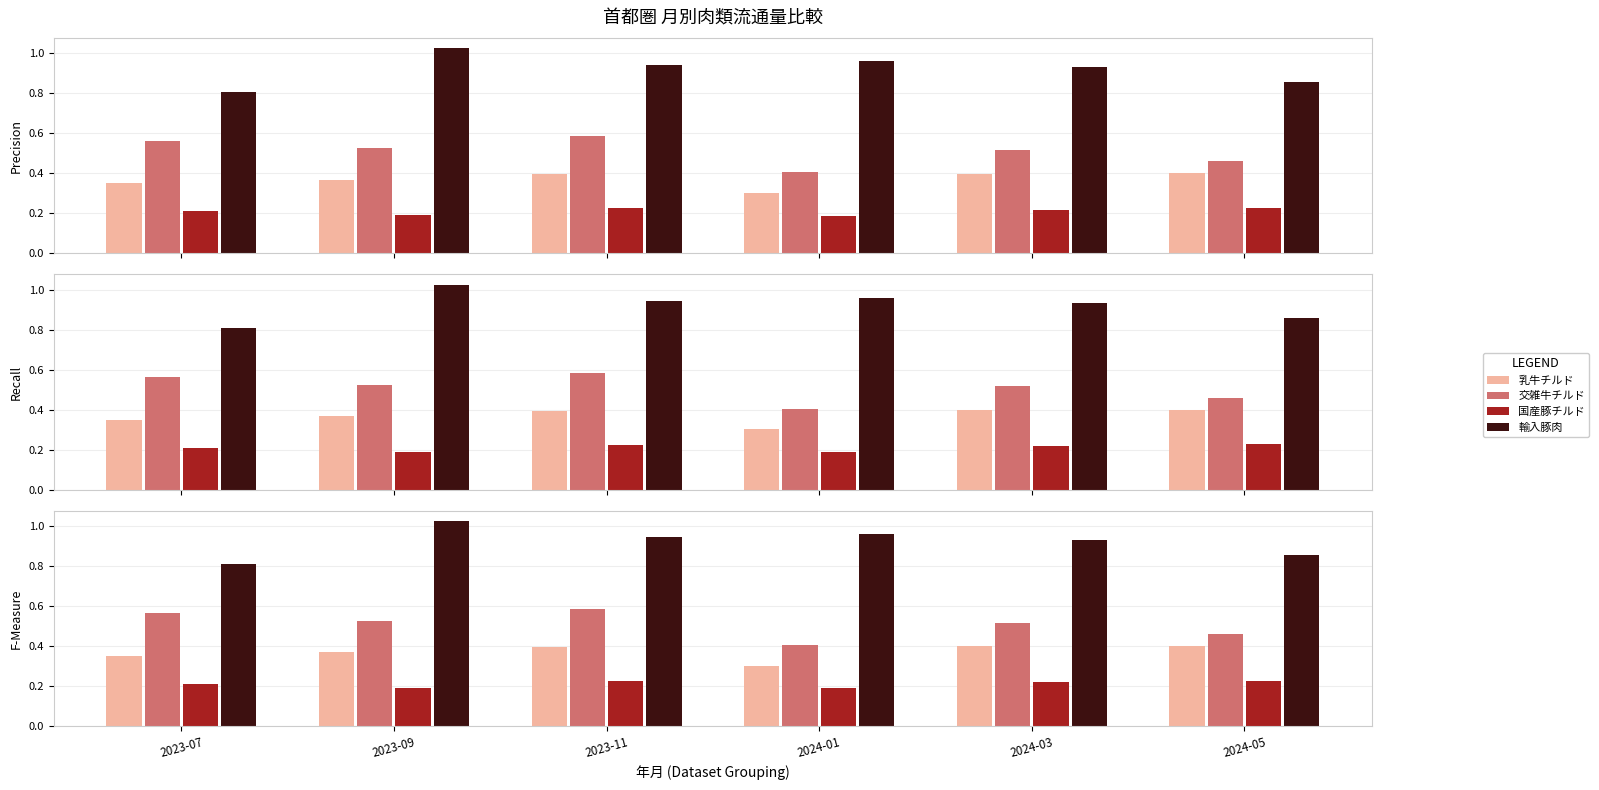

What are all the series names shown in the legend?

乳牛チルド, 交雑牛チルド, 国産豚チルド, 輸入豚肉